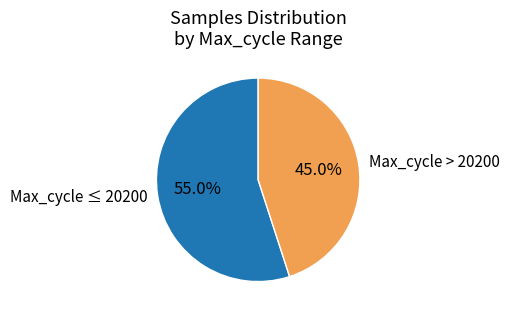

Does Max_cycle > 20200 represent more than half of the total?

No